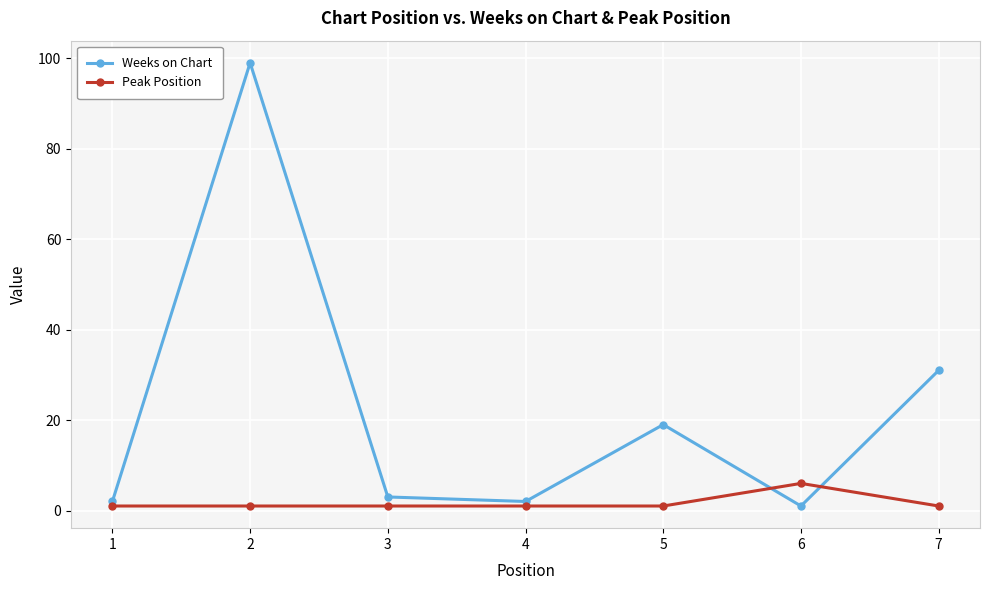

Which series changed the most between 4 and 7?

Weeks on Chart